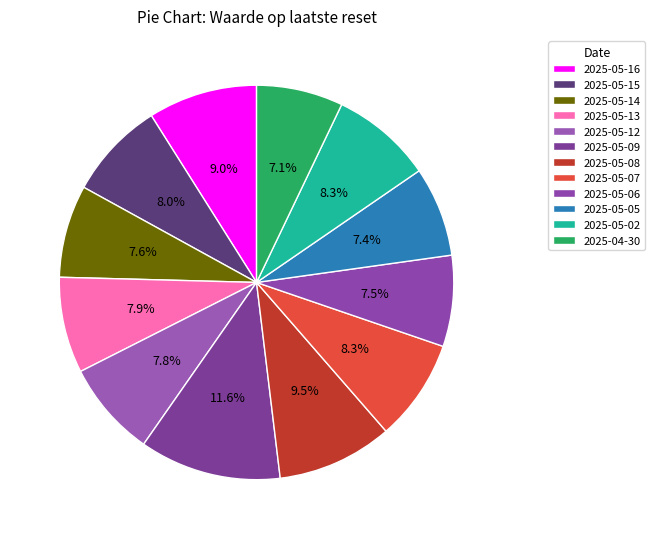

To the nearest percent, what percentage of the pie is 2025-05-12?

8%